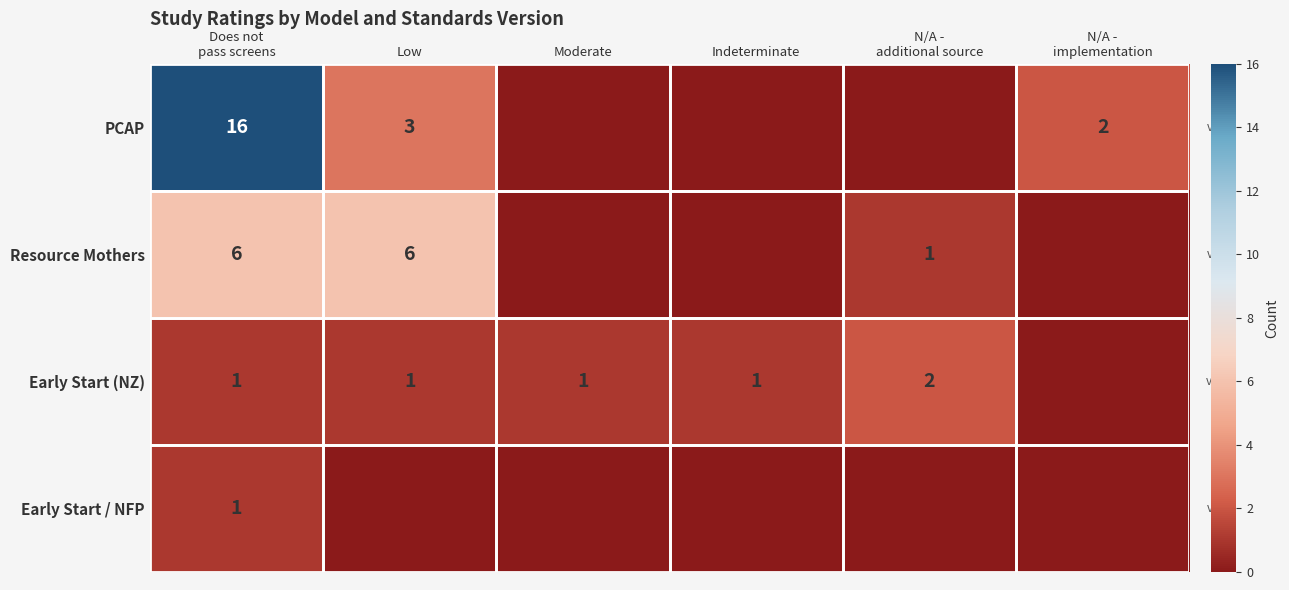

The Early Start (NZ) series shows 1 at Low. True or false?

True